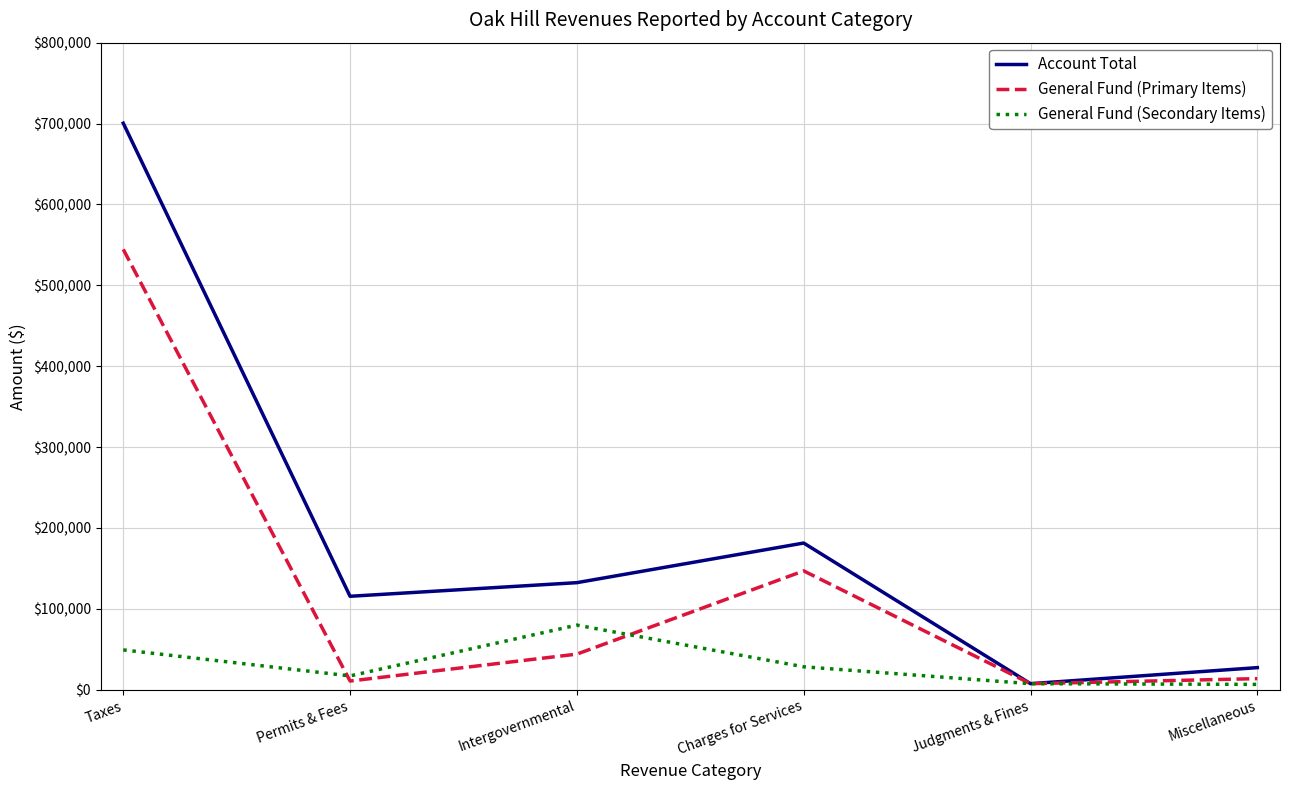

How many lines are shown in the chart?

3